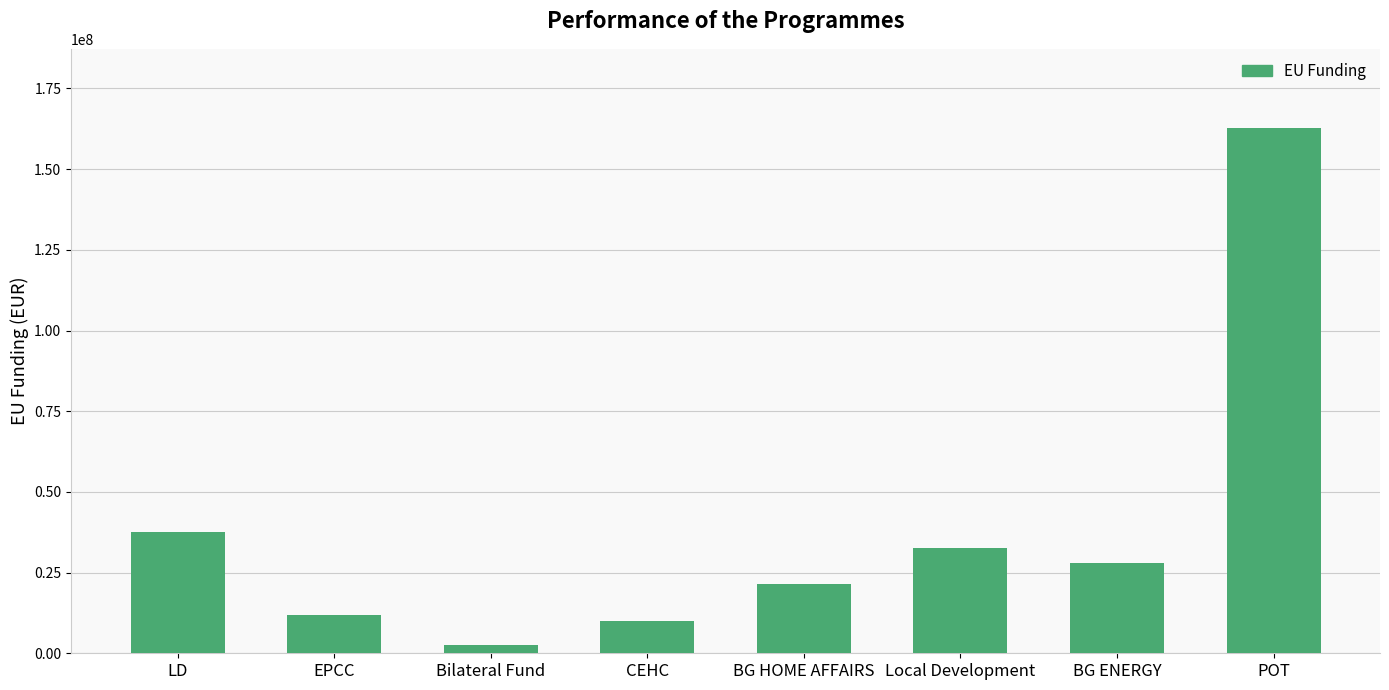

What is the value of the 6th bar from the left?

32604347.1